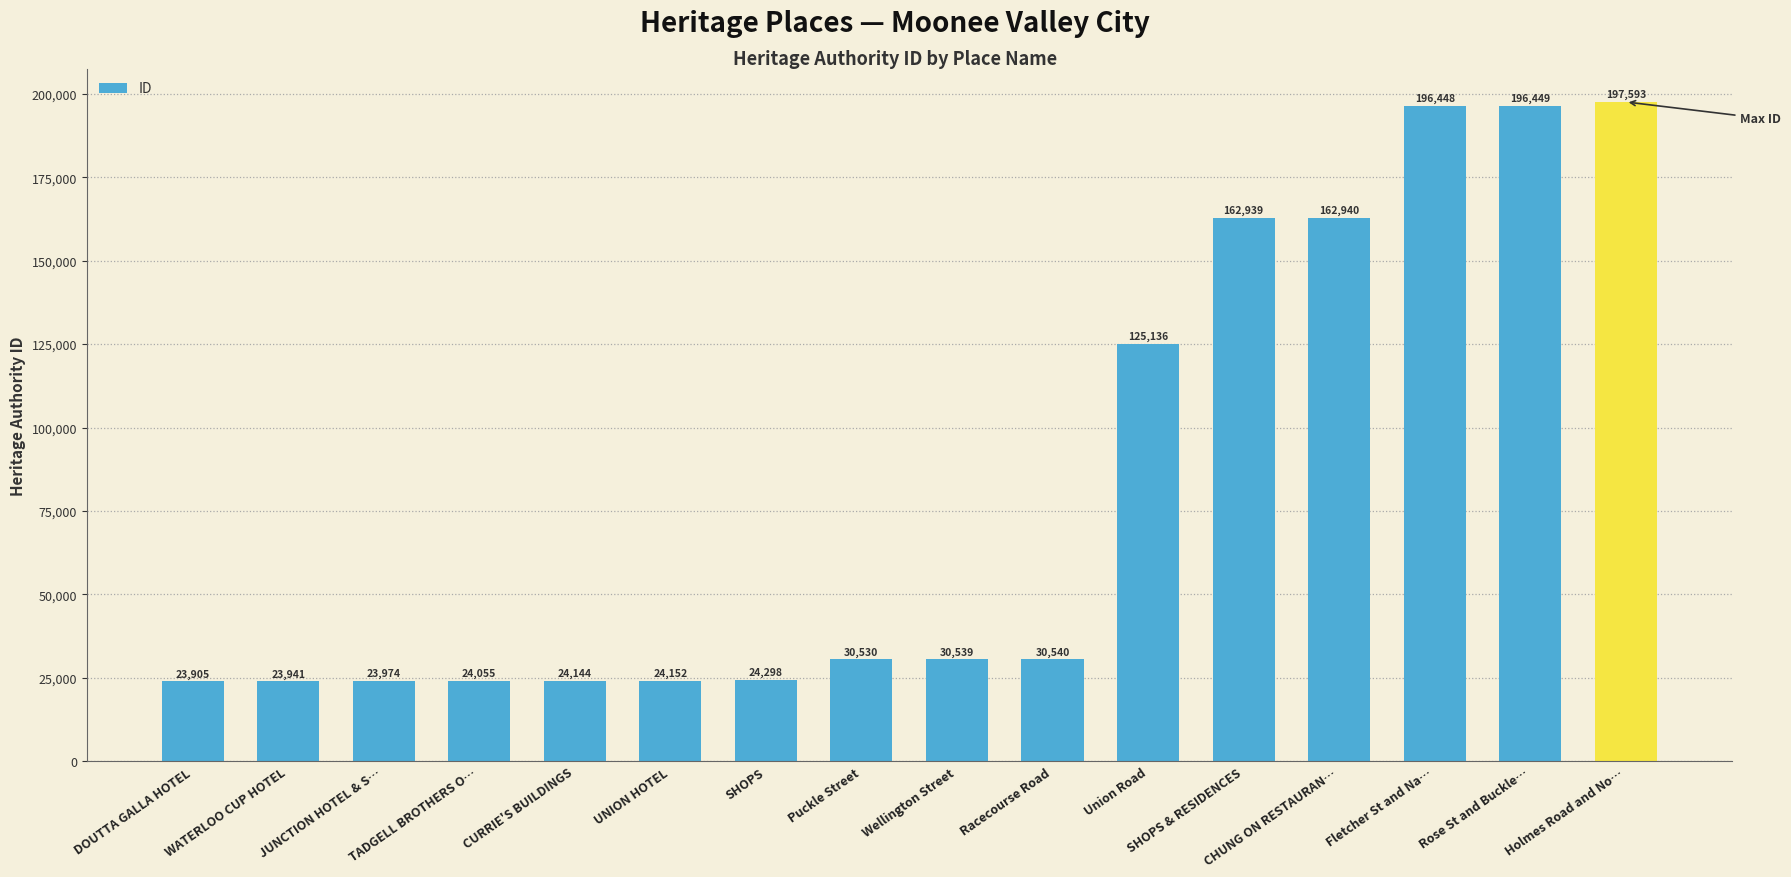

What is the difference between the maximum and minimum values?

173688